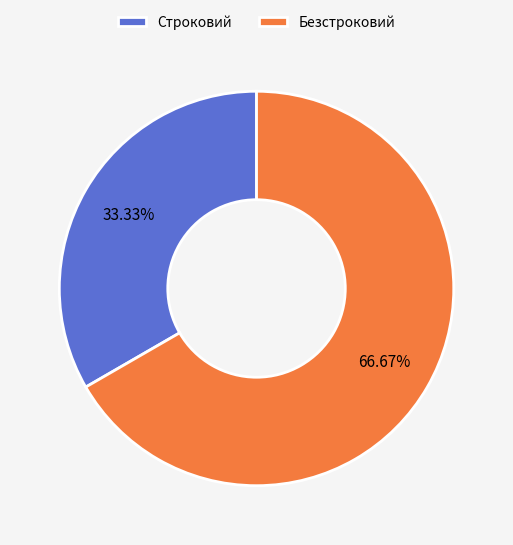

Between Безстроковий and Строковий, which is larger?

Безстроковий